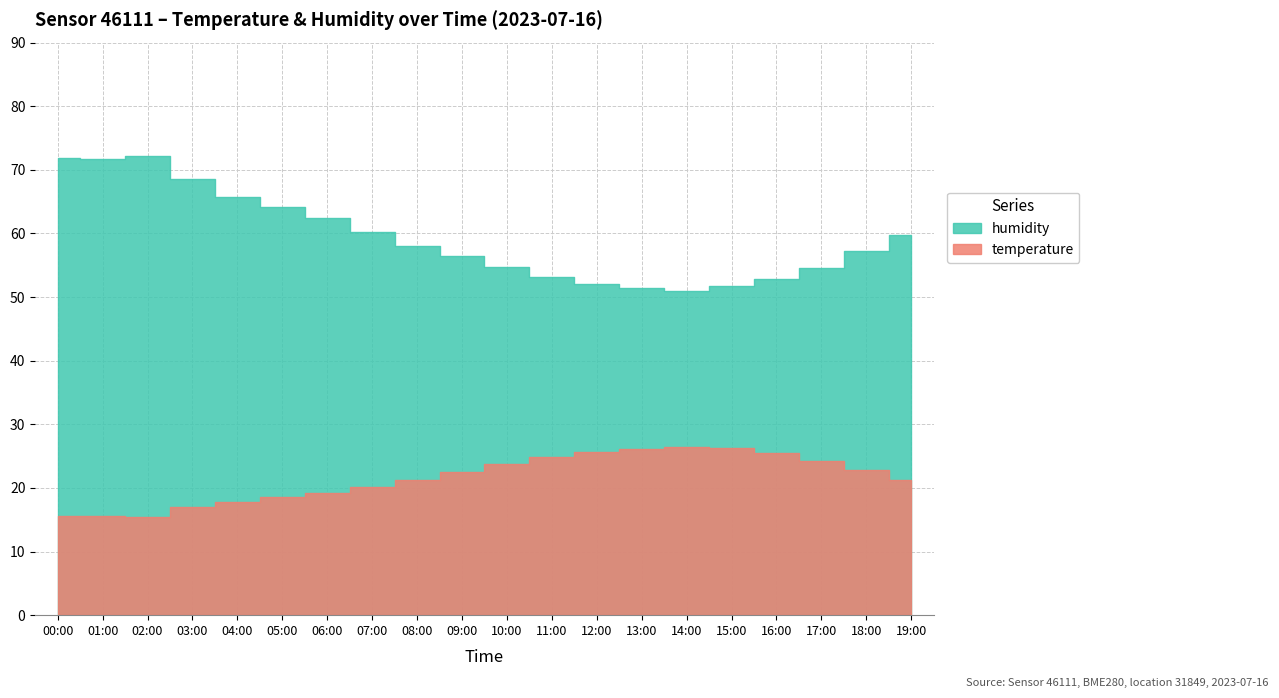

What is the label of the 12th bar from the left?

11:00